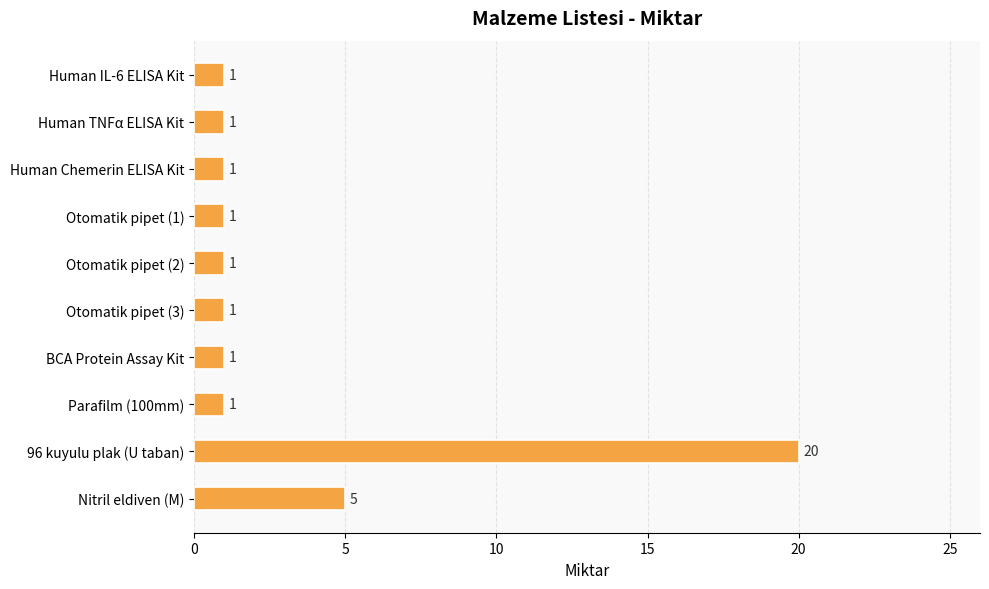

What is the greatest value displayed?

20